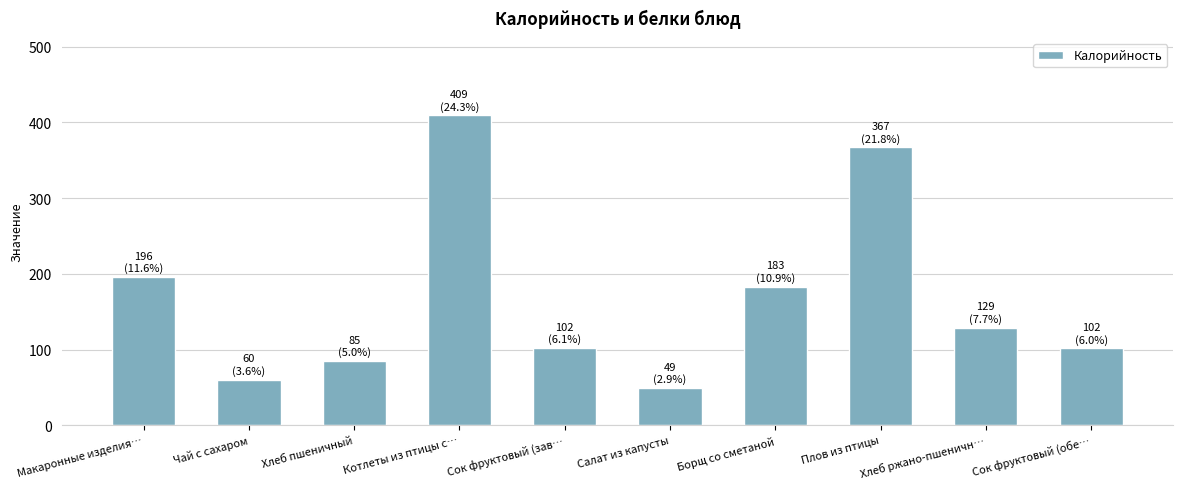

Are the bars grouped side by side (vs. stacked)?

No